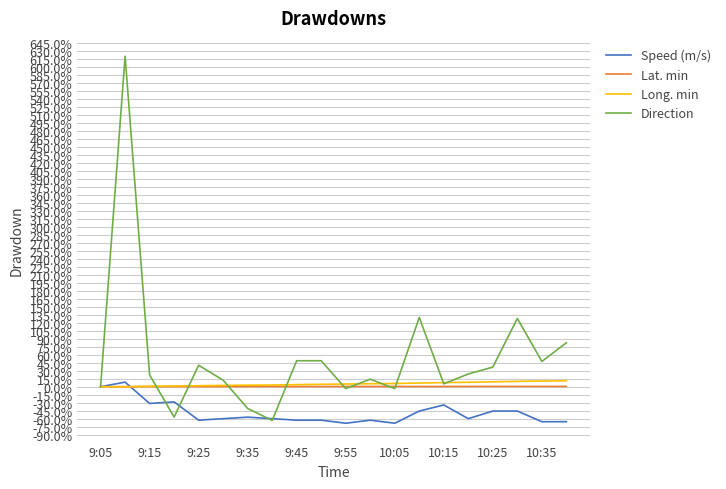

What is the minimum value shown in the chart?

-68.6